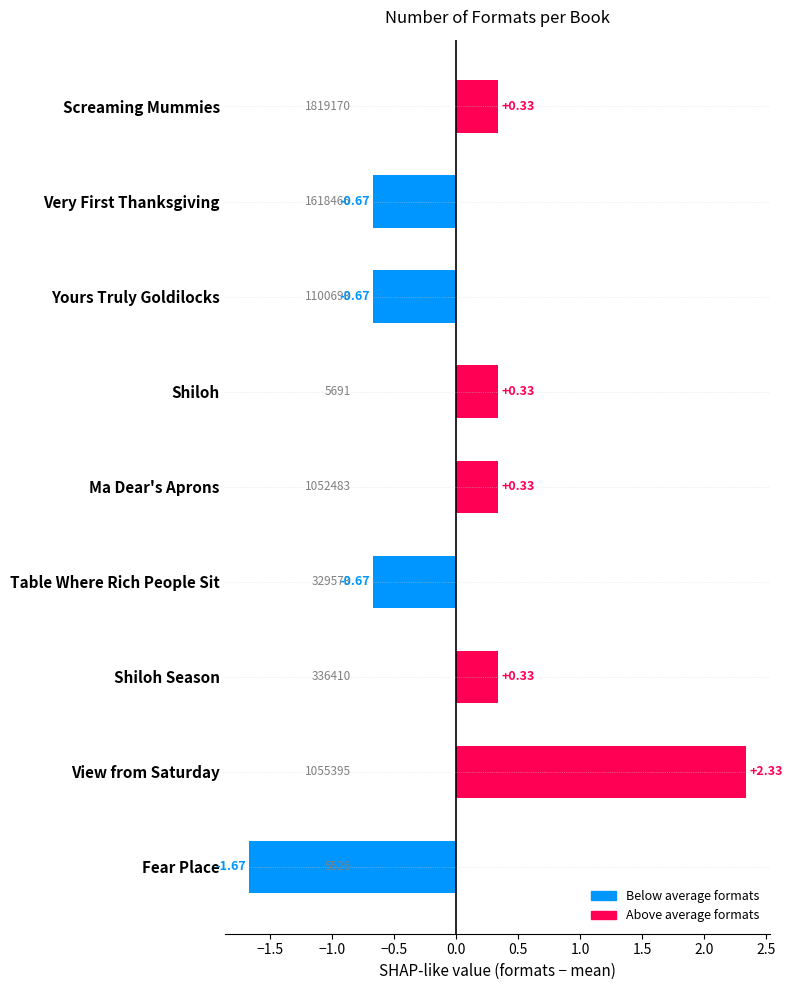

What is the change in value from Table Where Rich People Sit to Fear Place?

-1.0